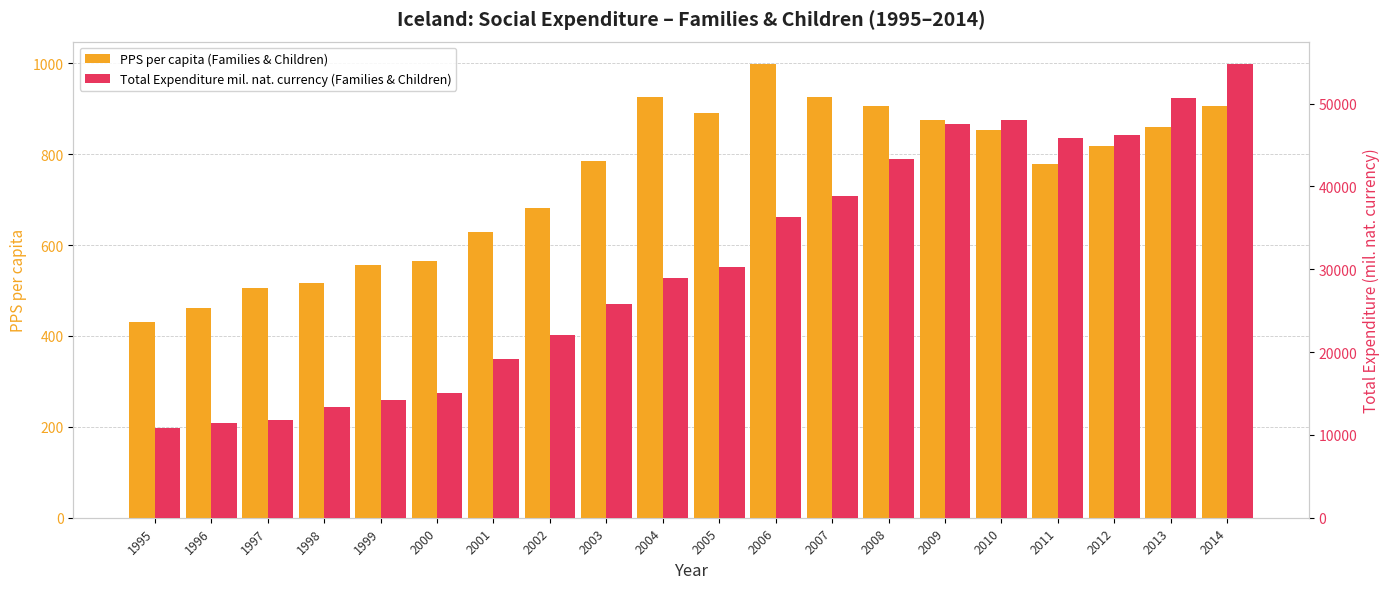

The value of Total Expenditure mil. nat. currency (Families & Children) at 1998 is 13331. True or false?

True